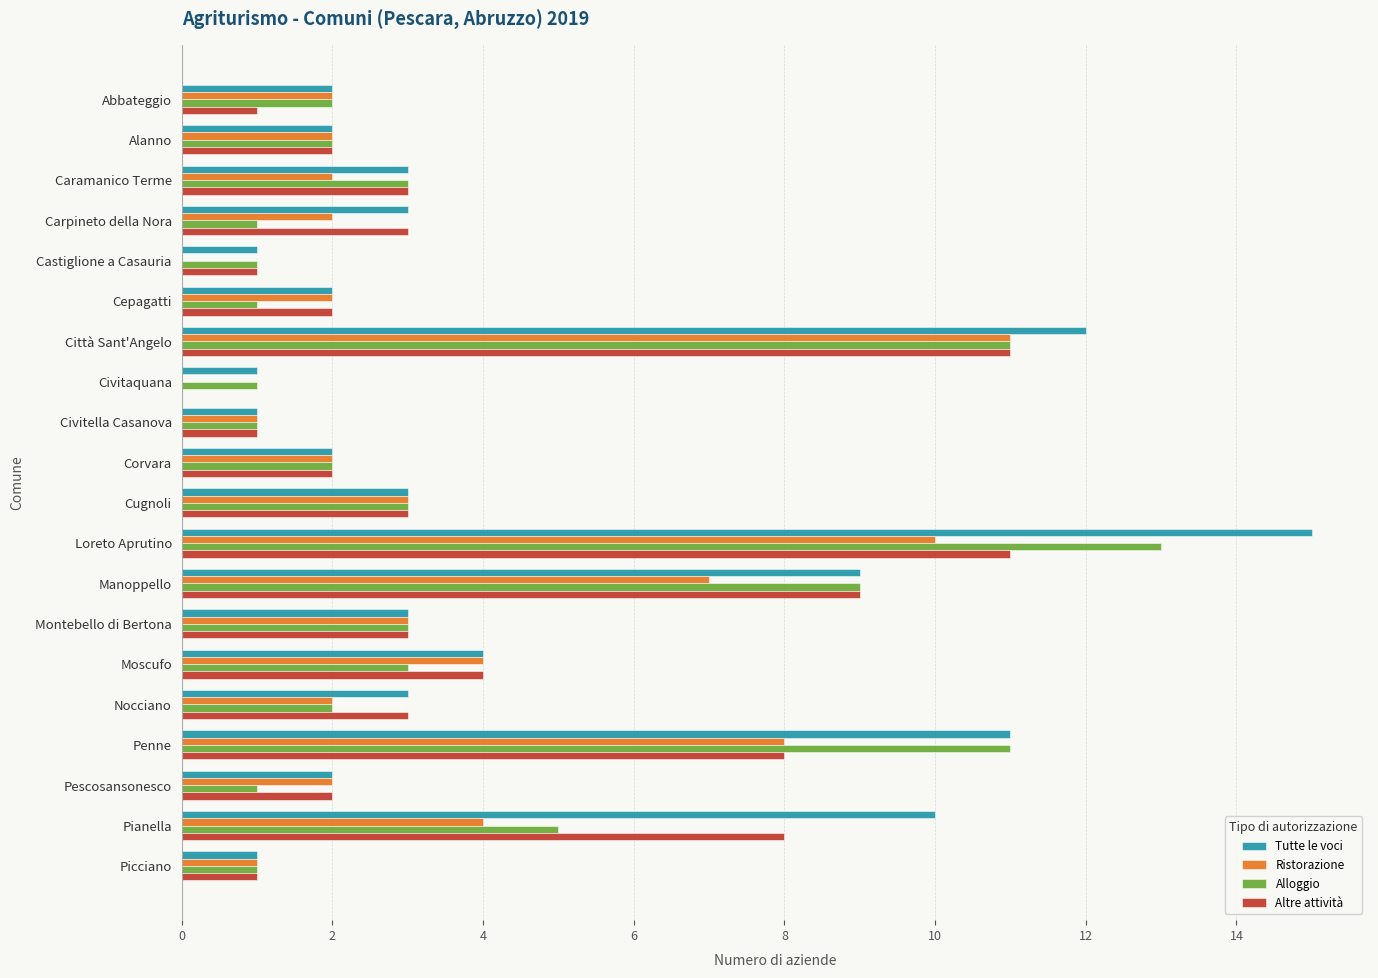

Where is Altre attività nearest to the value 5?

Moscufo